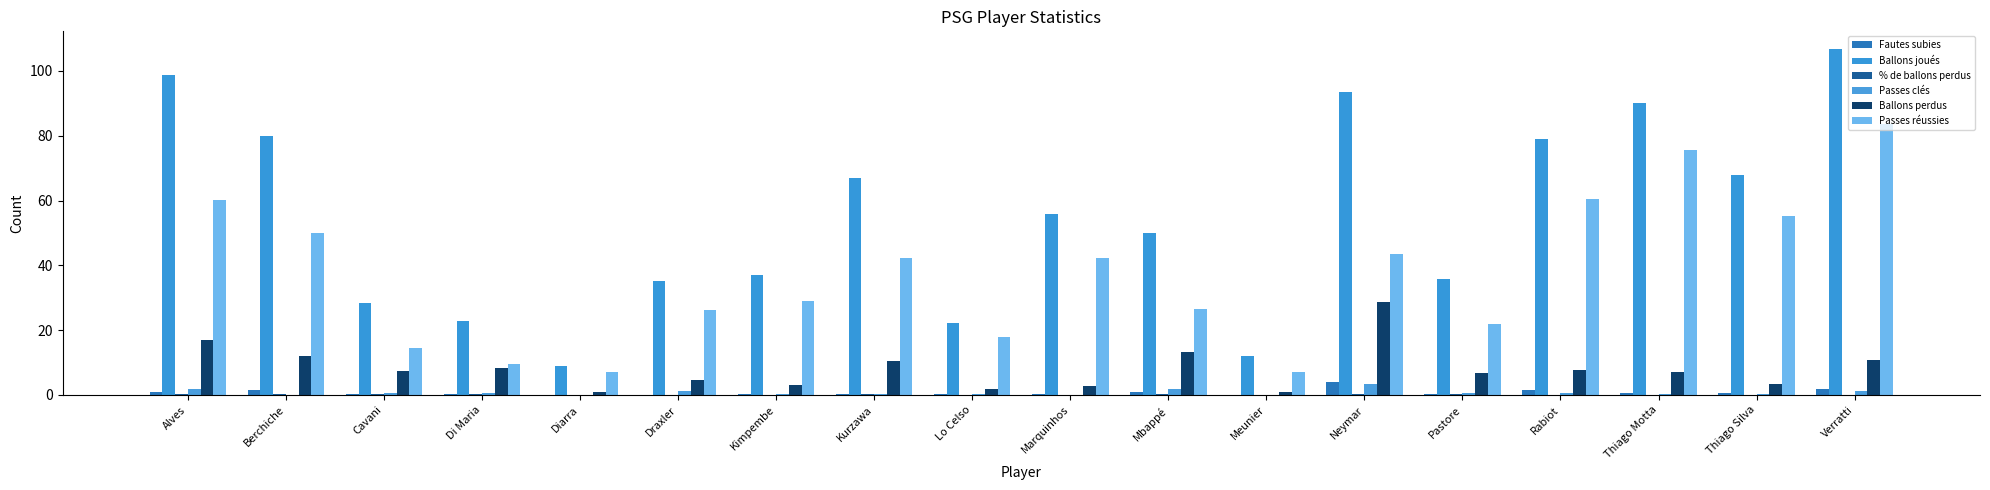

Reading right to left, what are all the values shown in this chart?

Fautes subies: Verratti=1.9	Thiago Silva=0.5	Thiago Motta=0.8	Rabiot=1.4	Pastore=0.3	Neymar=4.0	Meunier=0.0	Mbappé=0.9	Marquinhos=0.4	Lo Celso=0.3	Kurzawa=0.2	Kimpembe=0.3	Draxler=0.1	Diarra=0.0	Di Maria=0.2	Cavani=0.4	Berchiche=1.5	Alves=1.0
Ballons joués: Verratti=106.9	Thiago Silva=67.8	Thiago Motta=90.2	Rabiot=79.1	Pastore=35.7	Neymar=93.4	Meunier=12.0	Mbappé=50.1	Marquinhos=55.8	Lo Celso=22.3	Kurzawa=67.0	Kimpembe=37.0	Draxler=35.2	Diarra=9.0	Di Maria=22.8	Cavani=28.2	Berchiche=80.0	Alves=98.8
% de ballons perdus: Verratti=0.1	Thiago Silva=0.0	Thiago Motta=0.1	Rabiot=0.1	Pastore=0.2	Neymar=0.3	Meunier=0.1	Mbappé=0.3	Marquinhos=0.1	Lo Celso=0.1	Kurzawa=0.2	Kimpembe=0.1	Draxler=0.1	Diarra=0.1	Di Maria=0.4	Cavani=0.3	Berchiche=0.1	Alves=0.2
Passes clés: Verratti=1.1	Thiago Silva=0.2	Thiago Motta=0.2	Rabiot=0.5	Pastore=0.7	Neymar=3.3	Meunier=0.0	Mbappé=1.8	Marquinhos=0.1	Lo Celso=0.3	Kurzawa=0.3	Kimpembe=0.3	Draxler=1.1	Diarra=0.0	Di Maria=0.6	Cavani=0.6	Berchiche=0.0	Alves=1.8
Ballons perdus: Verratti=10.9	Thiago Silva=3.3	Thiago Motta=7.0	Rabiot=7.8	Pastore=6.7	Neymar=28.7	Meunier=1.0	Mbappé=13.4	Marquinhos=2.9	Lo Celso=1.7	Kurzawa=10.5	Kimpembe=3.0	Draxler=4.8	Diarra=1.0	Di Maria=8.2	Cavani=7.5	Berchiche=12.0	Alves=17.0
Passes réussies: Verratti=83.6	Thiago Silva=55.3	Thiago Motta=75.8	Rabiot=60.5	Pastore=22.0	Neymar=43.4	Meunier=7.0	Mbappé=26.6	Marquinhos=42.2	Lo Celso=17.9	Kurzawa=42.3	Kimpembe=29.0	Draxler=26.1	Diarra=7.0	Di Maria=9.6	Cavani=14.4	Berchiche=50.0	Alves=60.2